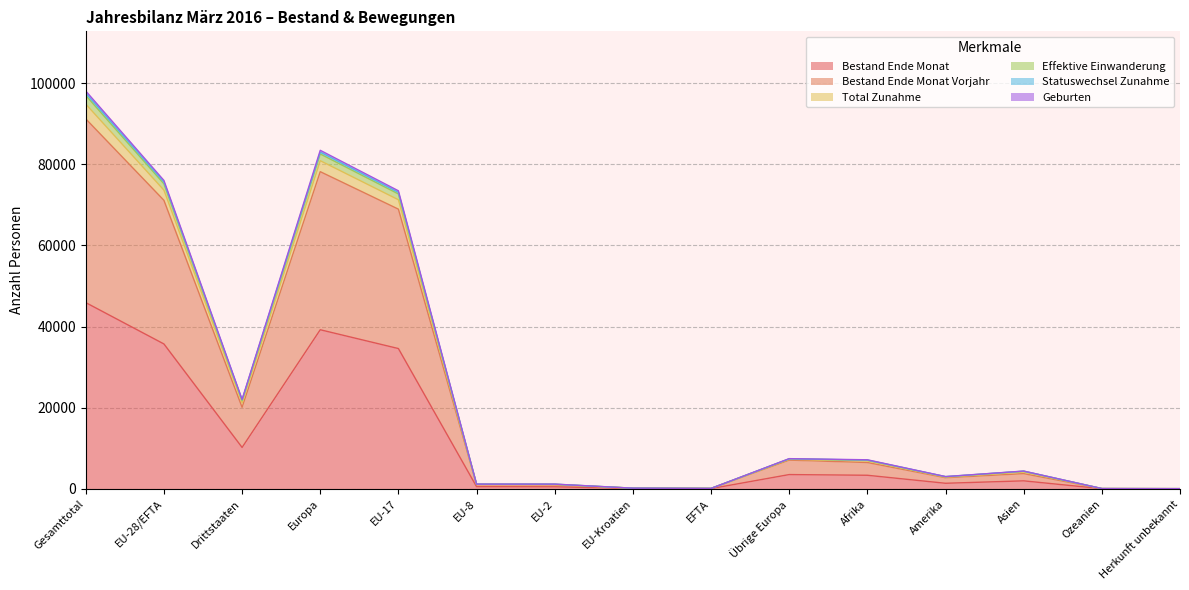

What is the value of the Bestand Ende Monat point at the 12th from the left?

1358